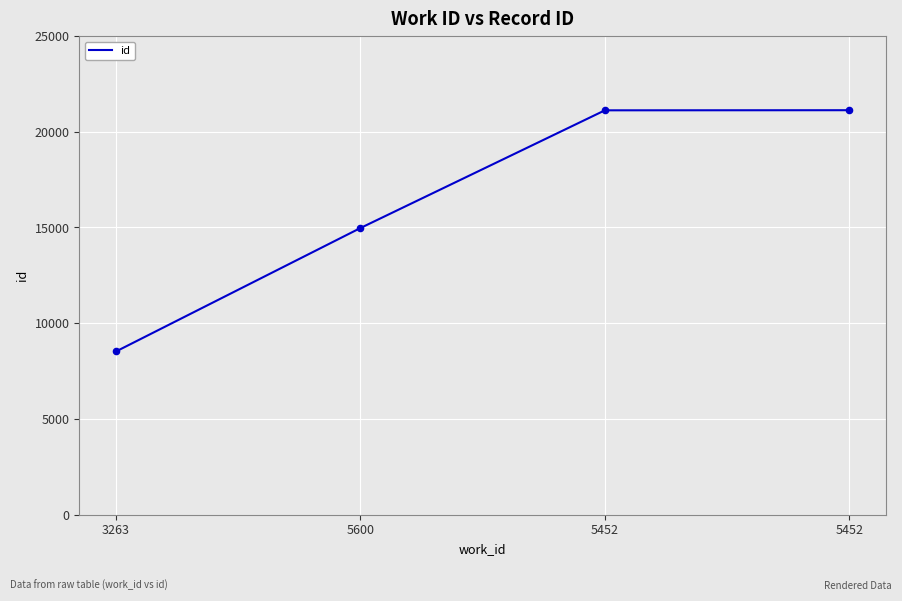

What is the change in value from 3263 to 5600?

+6448